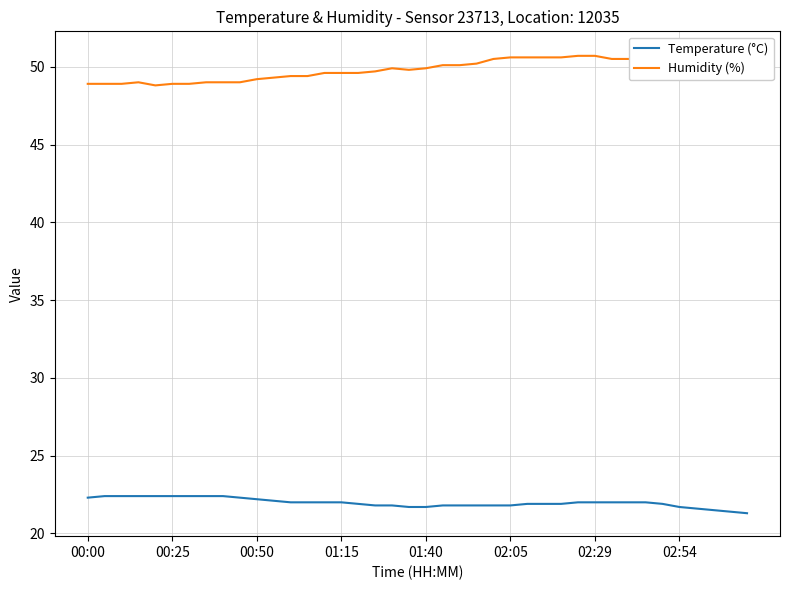

What is the difference between the second highest and second lowest values in the Temperature (°C) series?

1.0